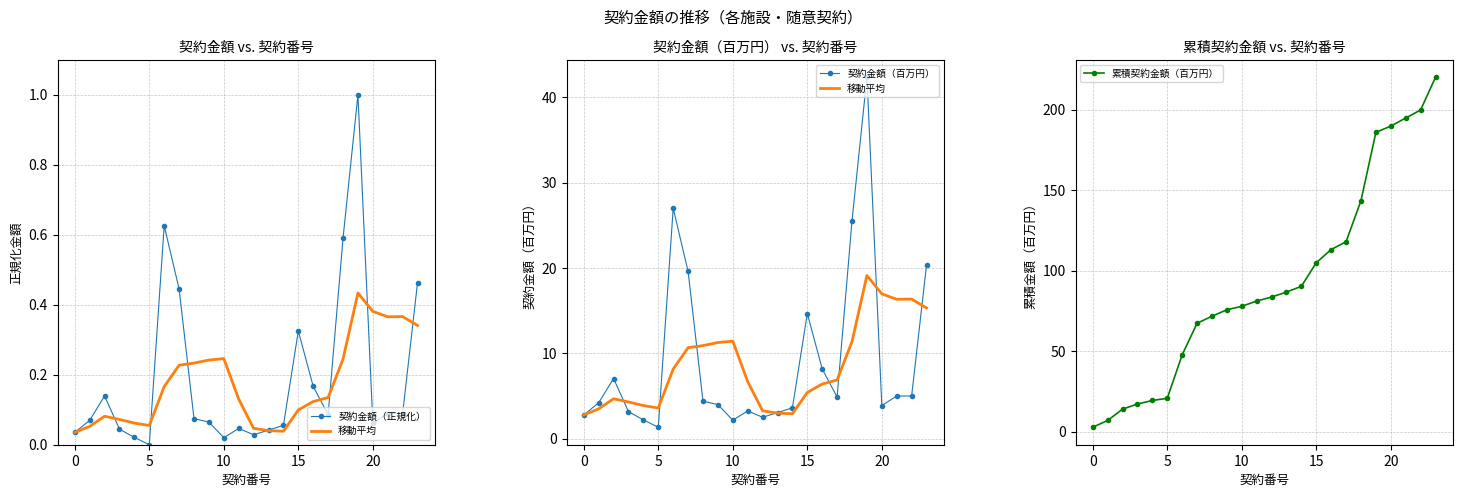

True or false: 契約金額（正規化） and 累積契約金額（百万円） cross at least once.

False